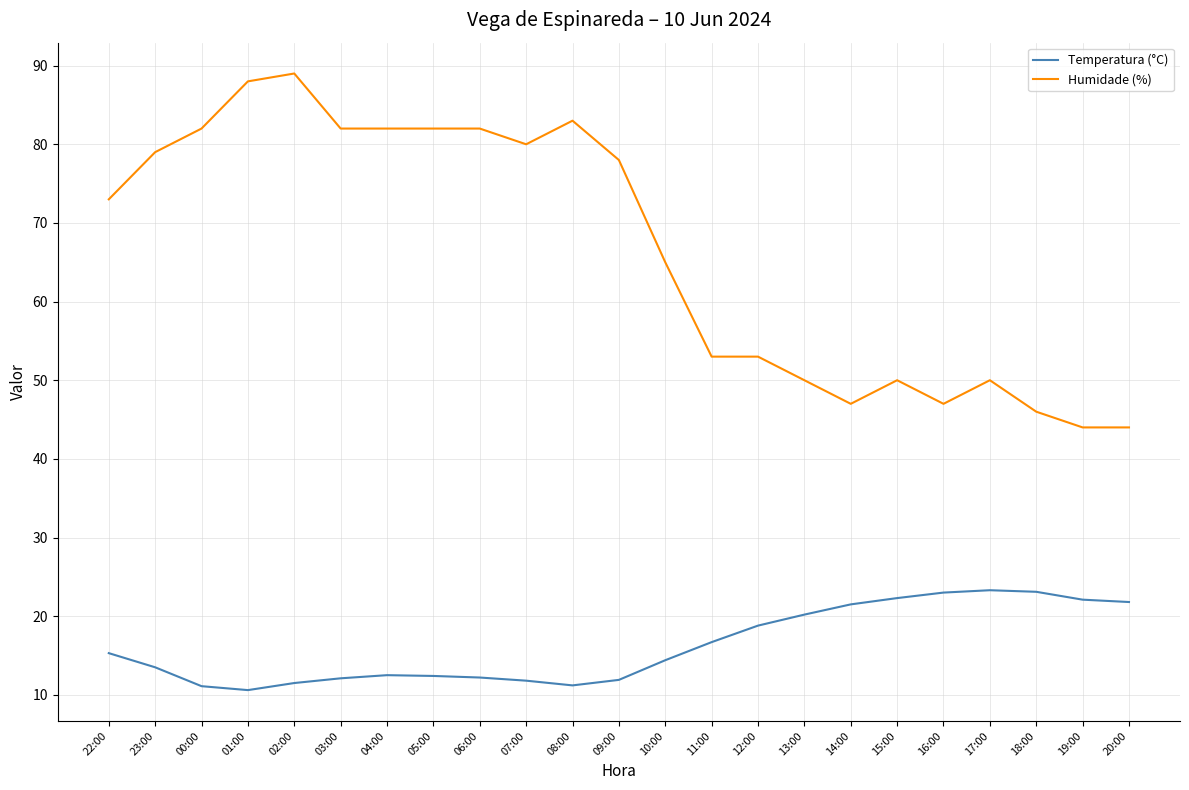

What is the smallest value displayed?

10.6